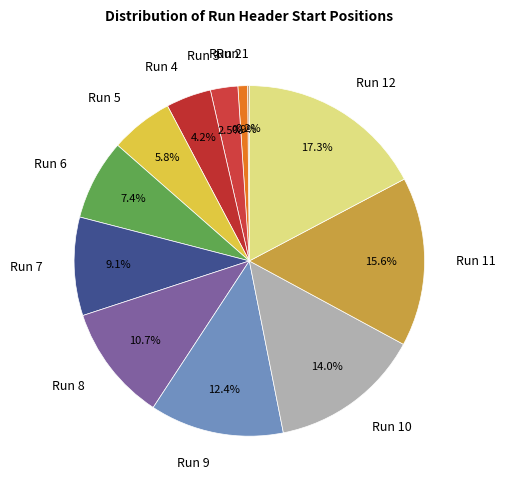

Does any single category account for the majority?

No